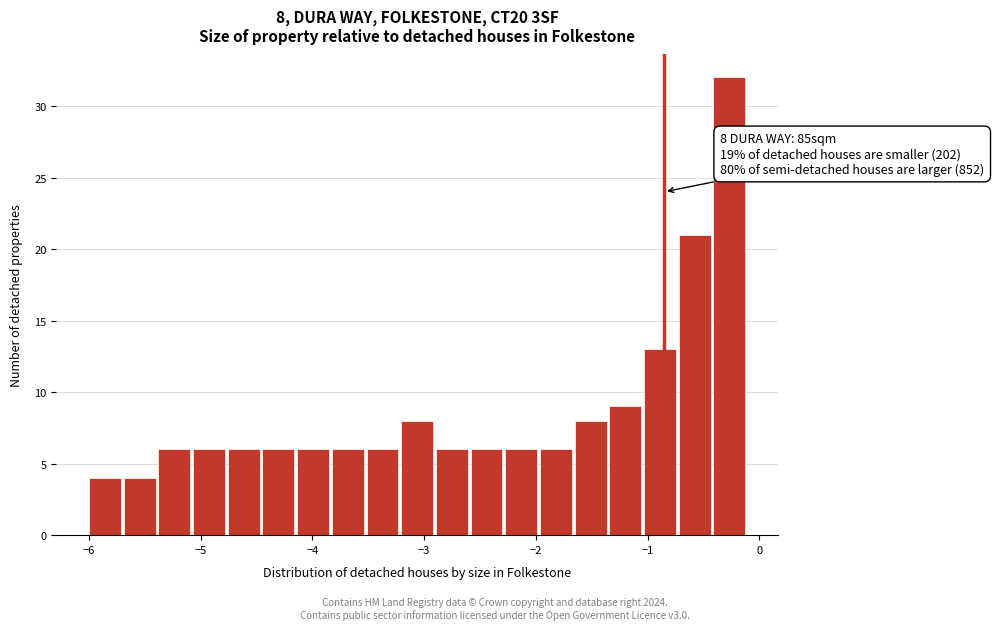

Around what value on the x-axis is the tallest bar? Give the approximate position of its centre, as read against the axis.

-0.3